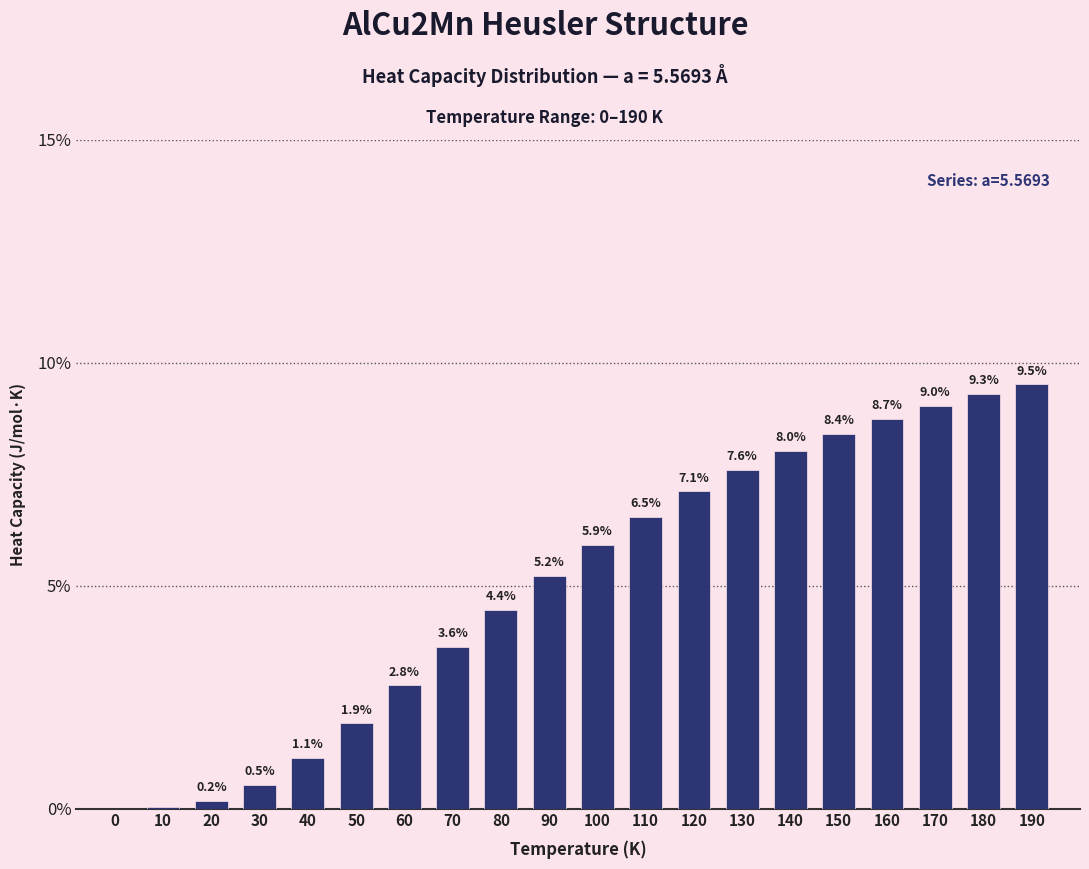

Where is the data nearest to the value 4?

70